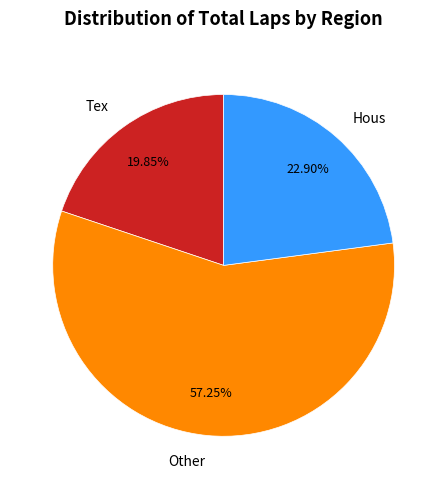

Which category accounts for the majority?

Other